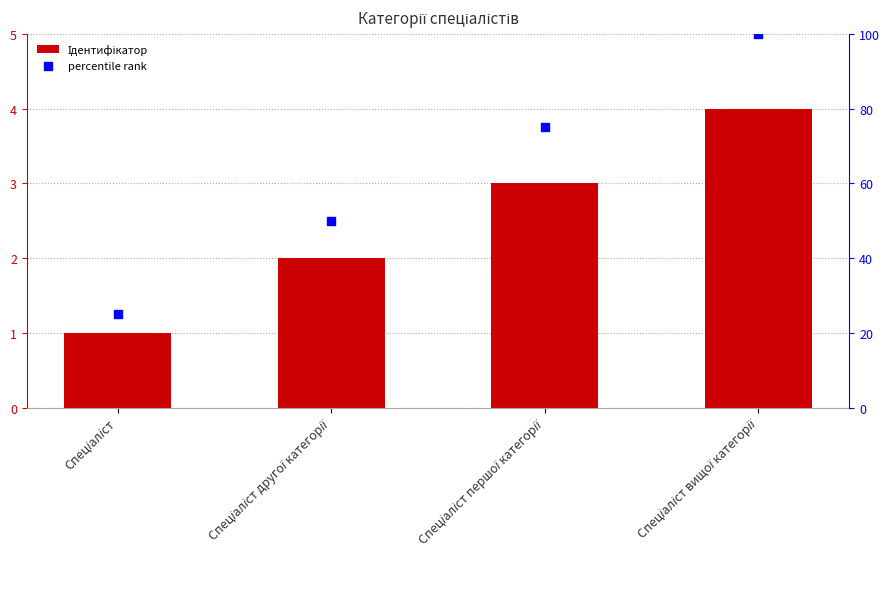

What is the total value across all series at Спеціаліст?

26